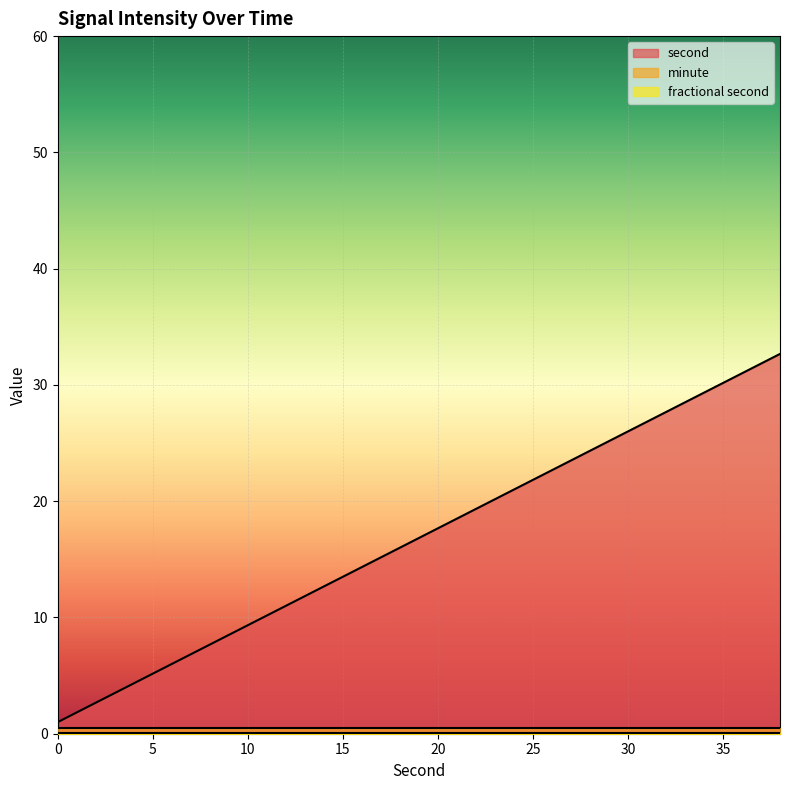

Is it true that minute equals 0 at 24?

True